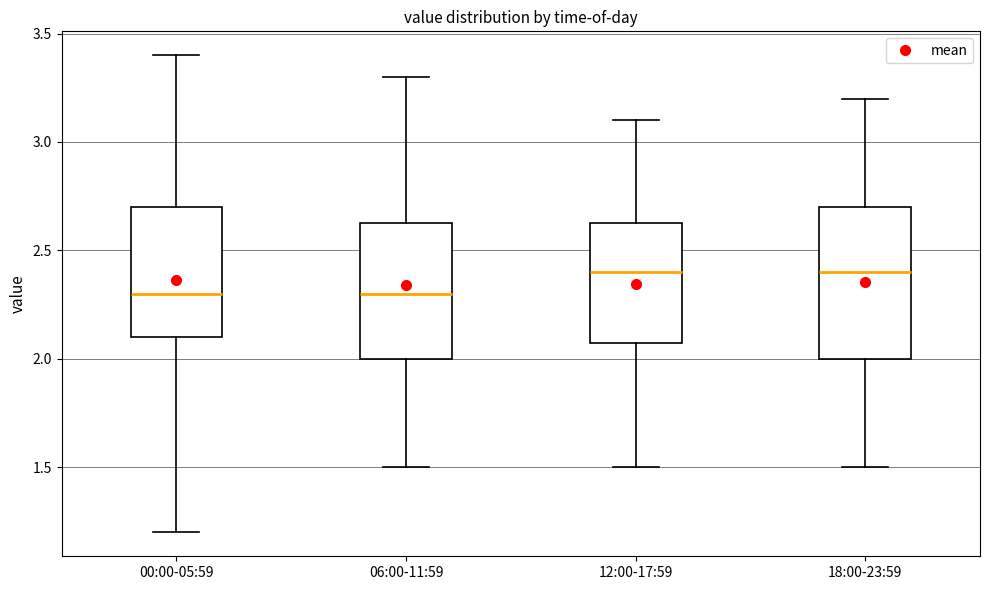

Reading left to right, read every box against the y-axis: the position of its median line, the range the box covers, and the ends of its whiskers. The values are not printed on the chart, so give them approximately, as read against the axis.

00:00-05:59: median 2.30, box 2.10 to 2.70, whiskers 1.20 to 3.40
06:00-11:59: median 2.30, box 2.00 to 2.65, whiskers 1.50 to 3.30
12:00-17:59: median 2.40, box 2.10 to 2.65, whiskers 1.50 to 3.10
18:00-23:59: median 2.40, box 2.00 to 2.70, whiskers 1.50 to 3.20